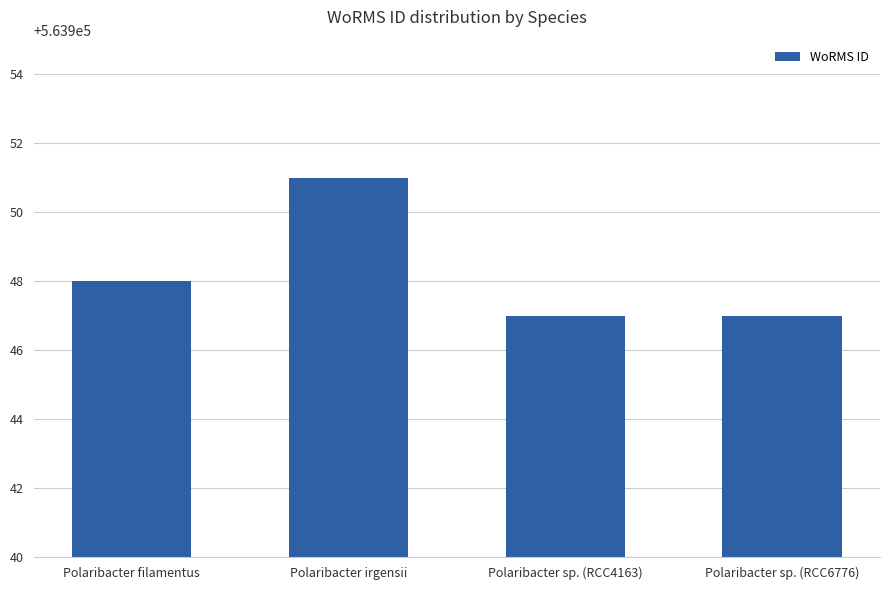

At which label is the value closest to 563949?

Polaribacter filamentus